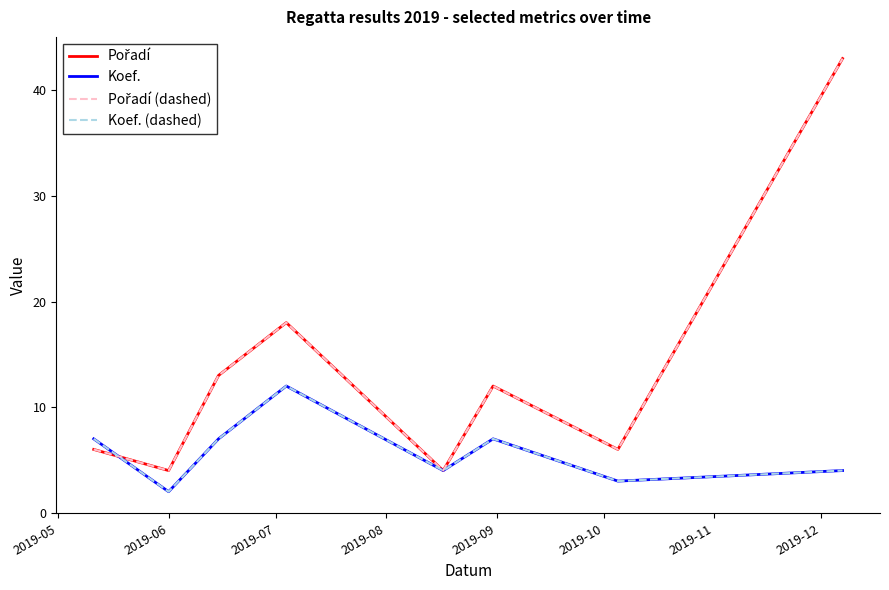

How many lines are shown in the chart?

4